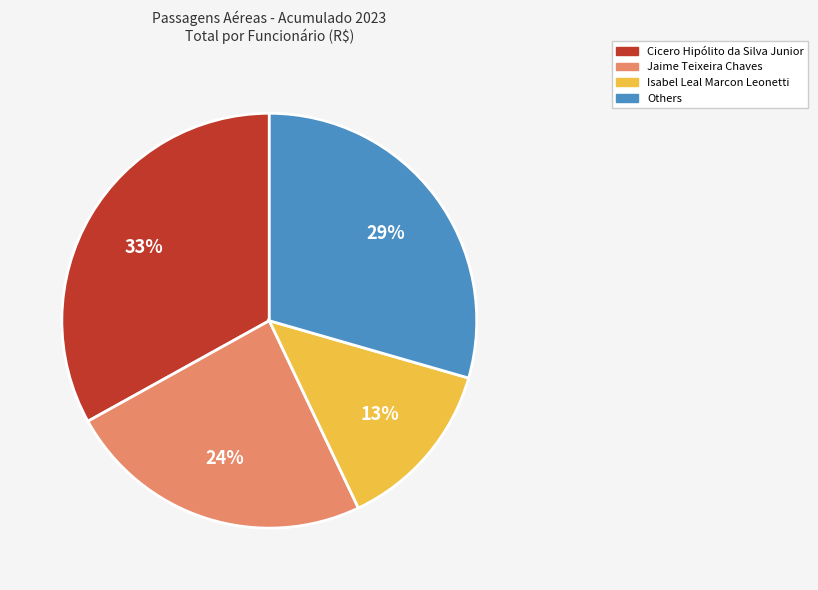

Which has a higher value, Jaime Teixeira Chaves or Isabel Leal Marcon Leonetti?

Jaime Teixeira Chaves